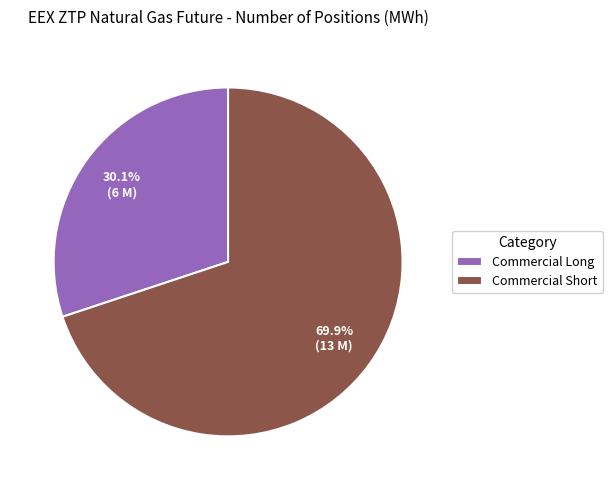

What is the largest slice in the pie chart?

Commercial Short